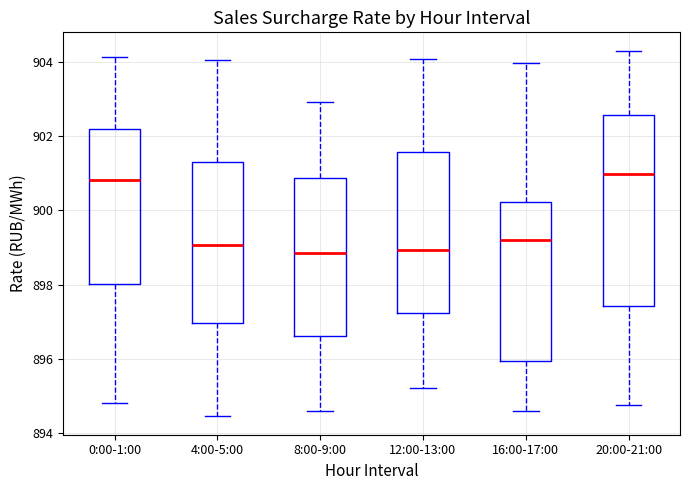

Which box is the tallest, from its lower edge to its upper edge?

20:00-21:00